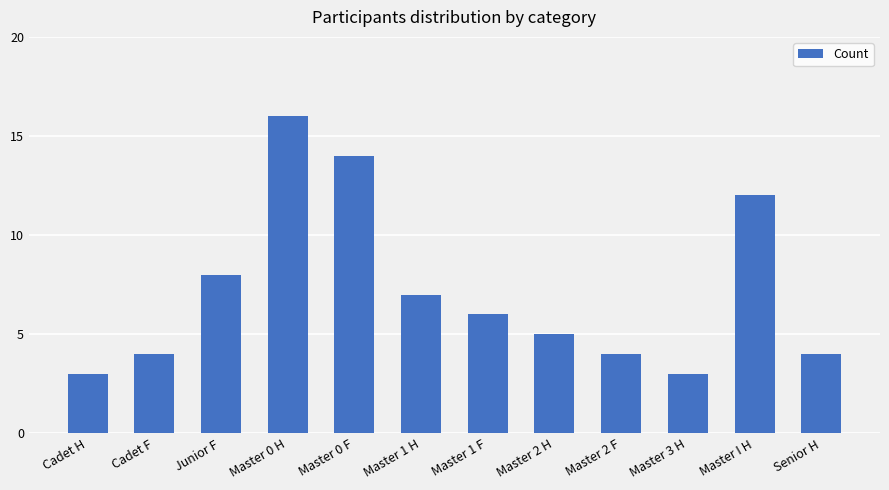

What is the approximate value at Master 1 F, to the nearest 10?

10